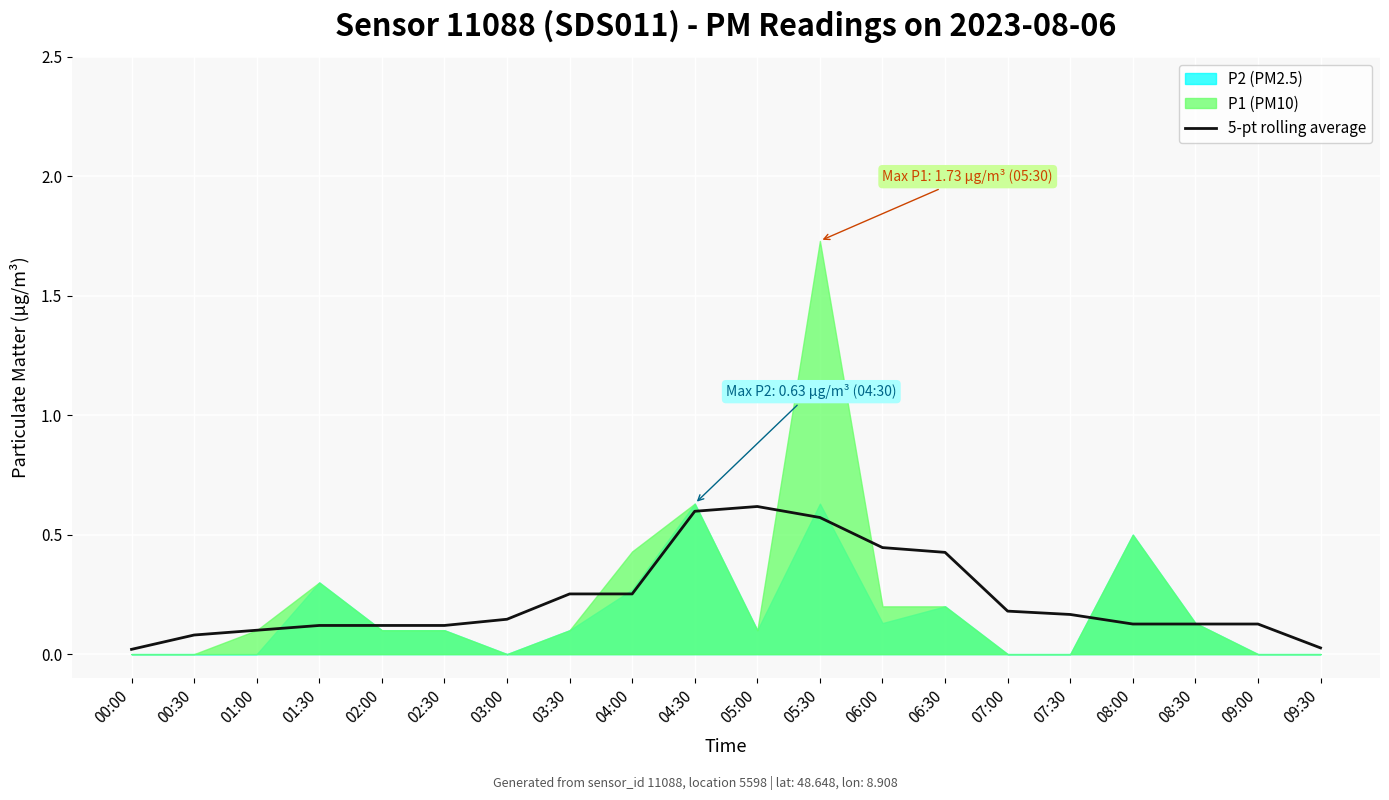

Is it true that the value at 05:30 is 0.6?

True